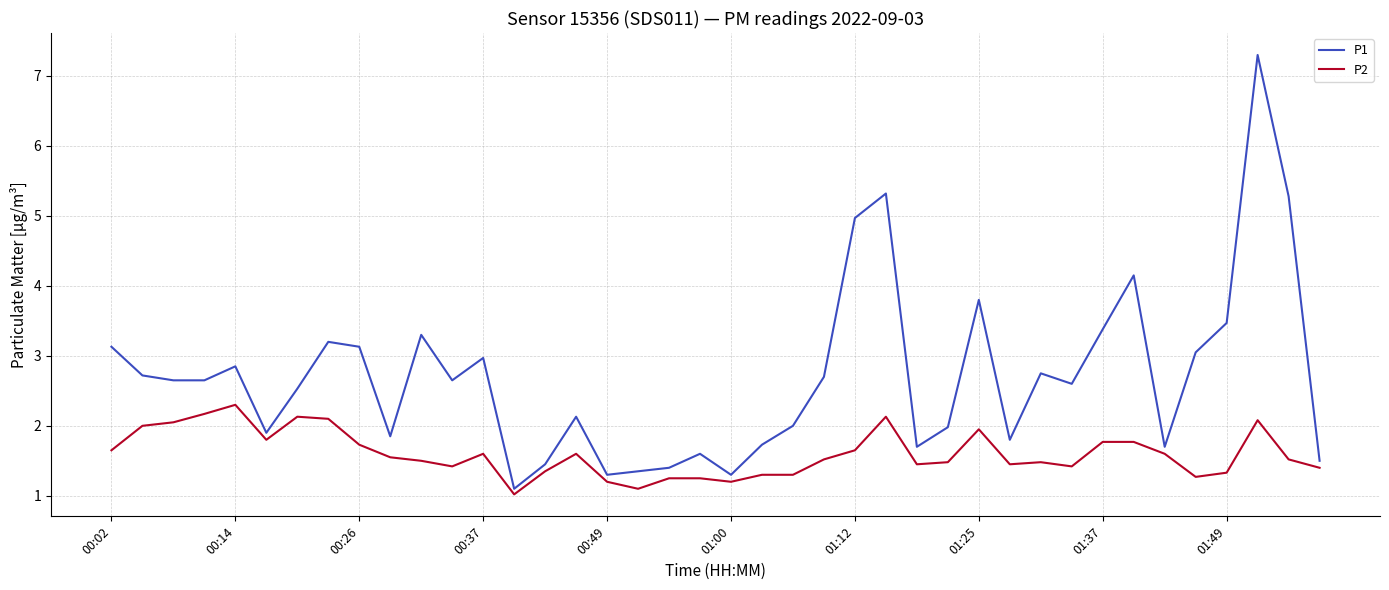

What is the difference between the maximum and minimum values in the P1 series?

6.2